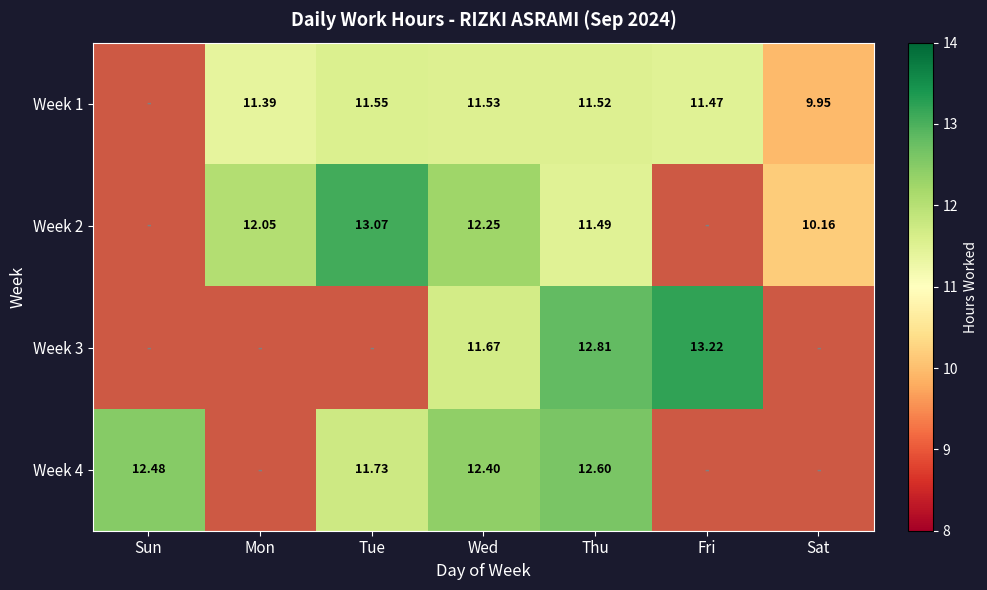

The value of Week 3 at Fri is 0. True or false?

False